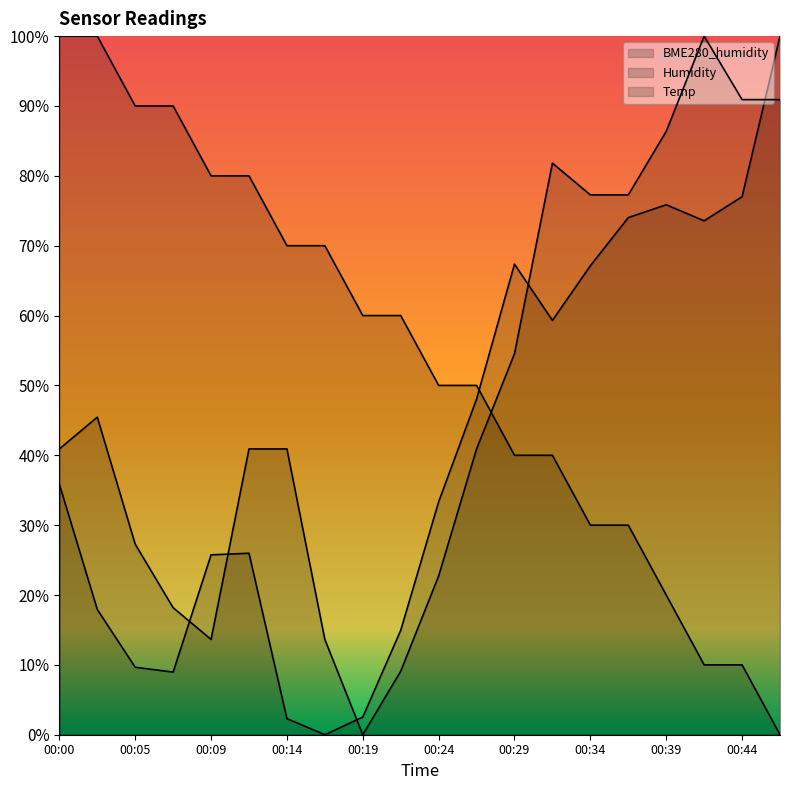

True or false: BME280_humidity has a value of 100.0 at 00:46.

True